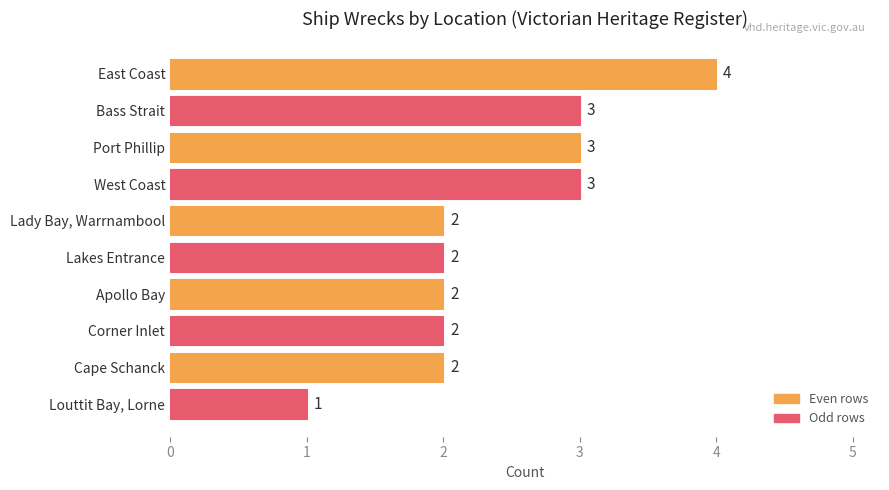

Reading bottom to top, list all the values displayed in this chart.

Louttit Bay, Lorne=1	Cape Schanck=2	Corner Inlet=2	Apollo Bay=2	Lakes Entrance=2	Lady Bay, Warrnambool=2	West Coast=3	Port Phillip=3	Bass Strait=3	East Coast=4